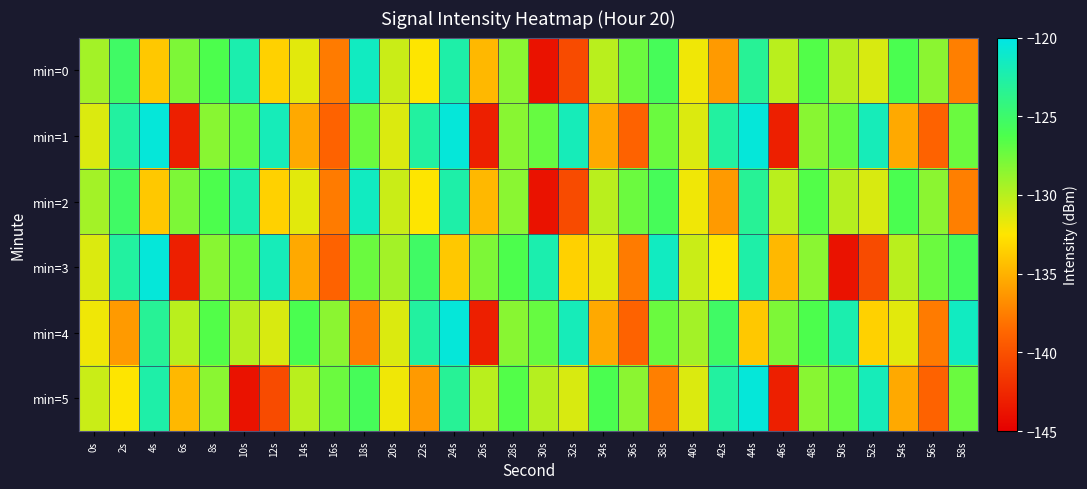

Rank the series at 58s from lowest to highest value.

min=0, min=2, min=1, min=5, min=3, min=4